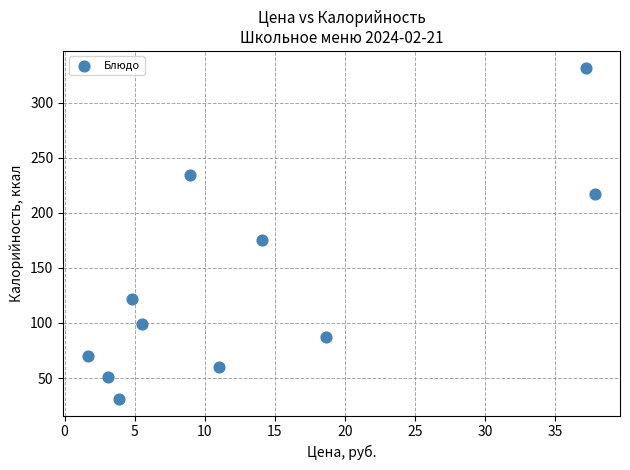

What Y value in the scatter plot is closest to 181?

175